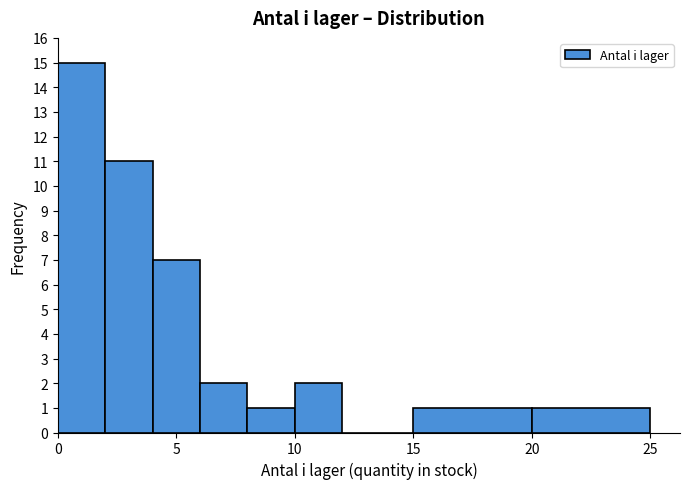

Reading left to right, transcribe this chart: for each bar, give the range it covers on the x-axis and its height. The values are not printed on the chart, so give them approximately, as read against the axis.

0 to 2: 15
2 to 4: 11
4 to 6: 7
6 to 8: 2
8 to 10: 1
10 to 12: 2
12 to 15: 0
15 to 20: 1
20 to 25: 1